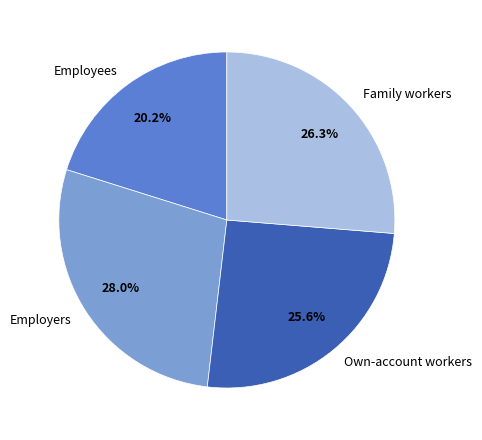

What is the ratio of the value at Family workers to the value at Employers?

0.9